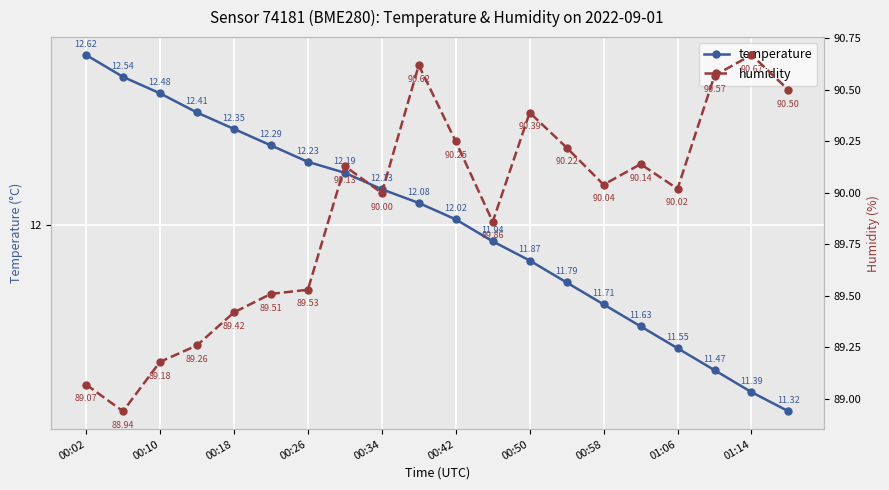

Rank the series by their maximum value, from highest to lowest.

humidity, temperature